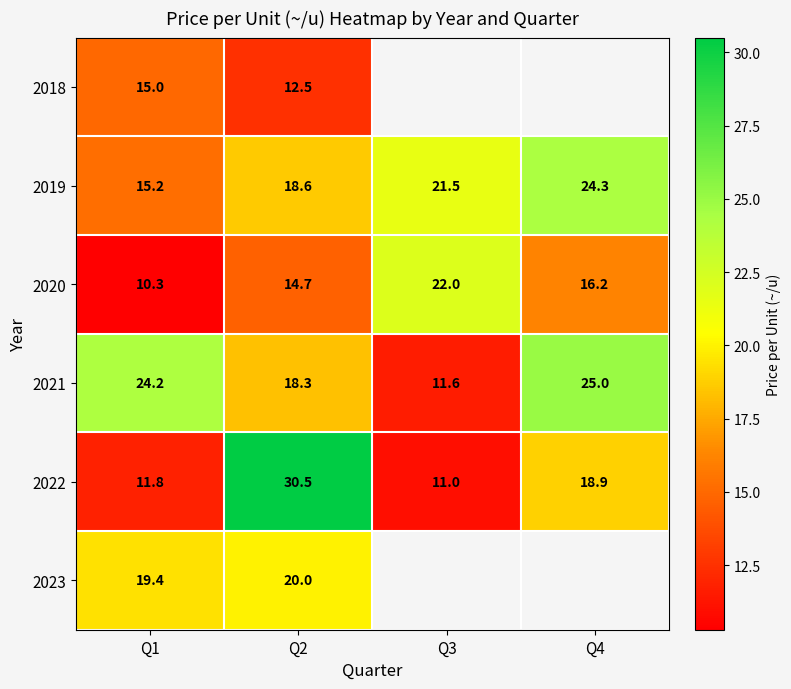

At how many categories does at least one series exceed 13?

4